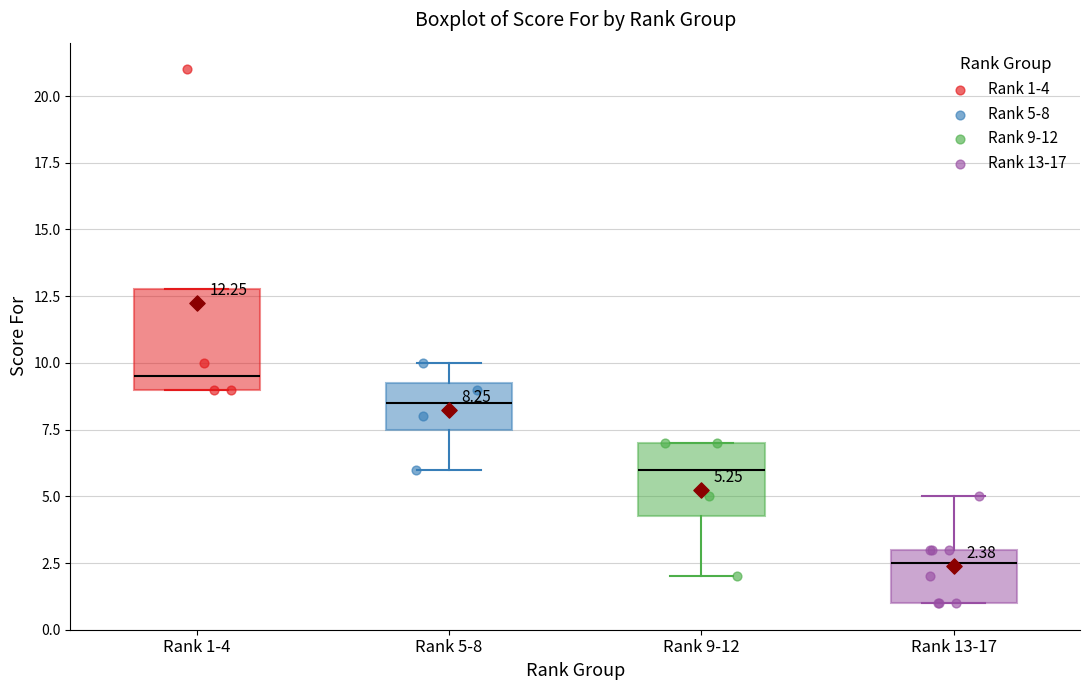

Which box has the lowest median line?

Rank 13-17